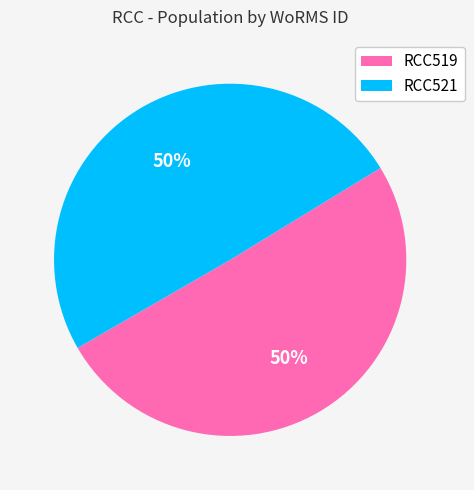

True or false: RCC519 accounts for 50% of the total.

True